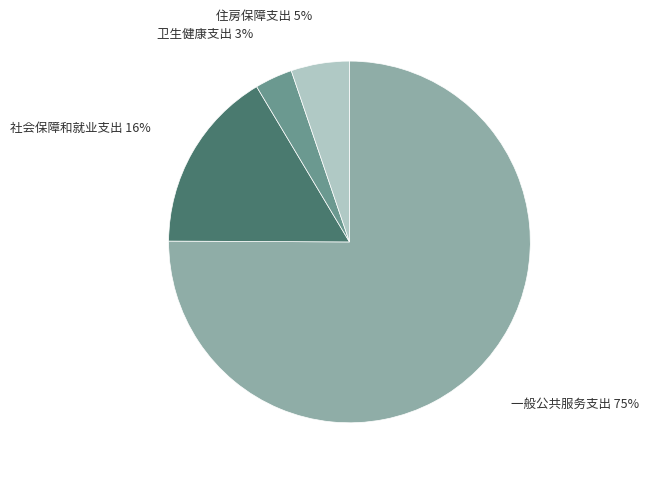

How many segments does this pie chart have?

4